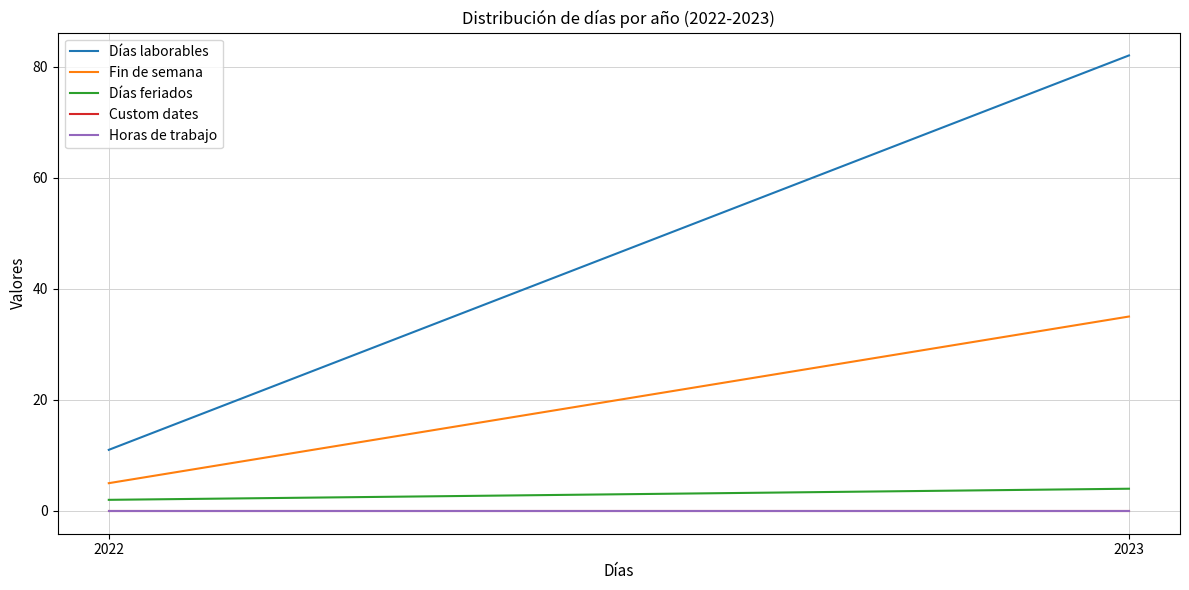

What is the total value across all series at 2022?

18